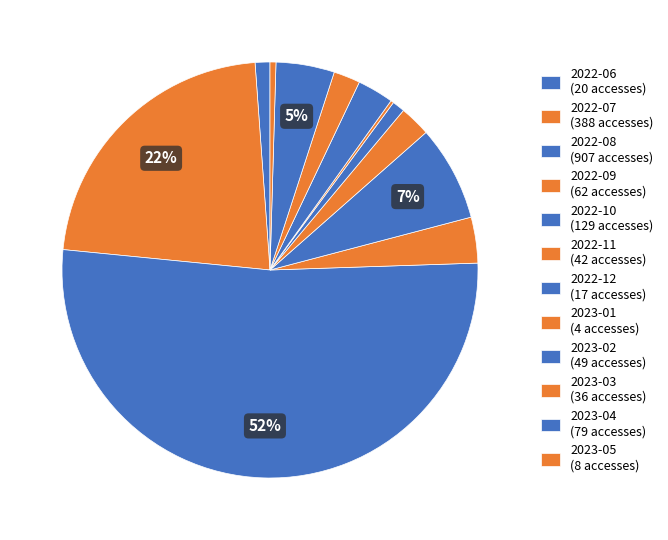

Which category has the smallest portion of the pie?

2023-01